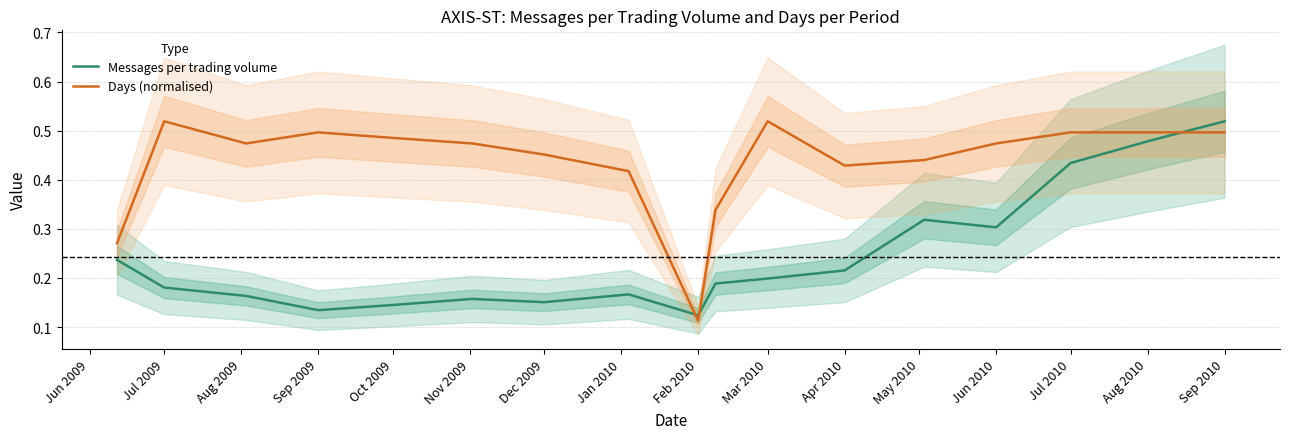

At which label does Days (normalised) reach its minimum?

Feb 2010